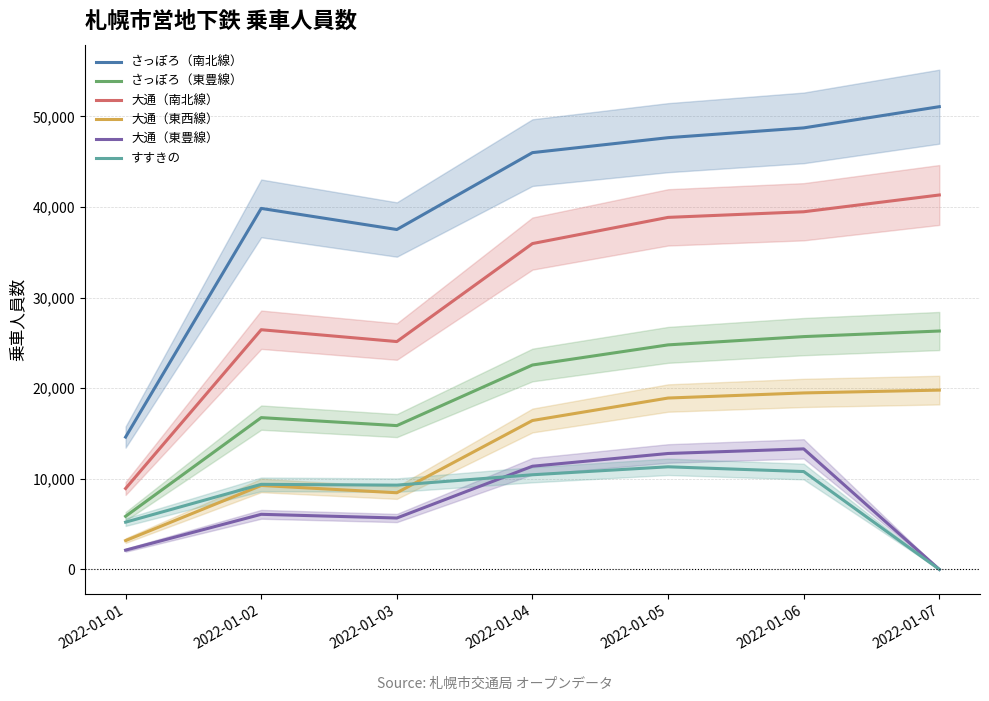

What is the lowest value of the さっぽろ（南北線） series?

14608